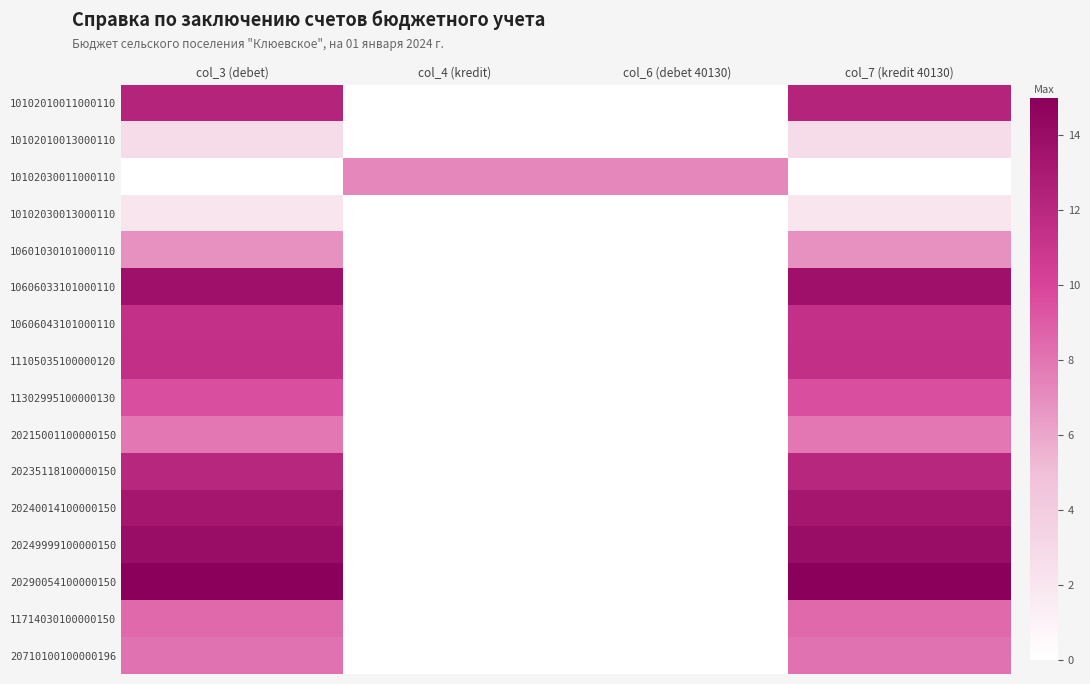

Reading left to right, extract all data points from this chart.

10102010011000110: col_3 (debet)=12.3	col_4 (kredit)=0.0	col_6 (debet 40130)=0.0	col_7 (kredit 40130)=12.3
10102010013000110: col_3 (debet)=2.8	col_4 (kredit)=0.0	col_6 (debet 40130)=0.0	col_7 (kredit 40130)=2.8
10102030011000110: col_3 (debet)=0.0	col_4 (kredit)=7.3	col_6 (debet 40130)=7.3	col_7 (kredit 40130)=0.0
10102030013000110: col_3 (debet)=2.1	col_4 (kredit)=0.0	col_6 (debet 40130)=0.0	col_7 (kredit 40130)=2.1
10601030101000110: col_3 (debet)=6.9	col_4 (kredit)=0.0	col_6 (debet 40130)=0.0	col_7 (kredit 40130)=6.9
10606033101000110: col_3 (debet)=13.7	col_4 (kredit)=0.0	col_6 (debet 40130)=0.0	col_7 (kredit 40130)=13.7
10606043101000110: col_3 (debet)=11.4	col_4 (kredit)=0.0	col_6 (debet 40130)=0.0	col_7 (kredit 40130)=11.4
11105035100000120: col_3 (debet)=11.5	col_4 (kredit)=0.0	col_6 (debet 40130)=0.0	col_7 (kredit 40130)=11.5
11302995100000130: col_3 (debet)=9.5	col_4 (kredit)=0.0	col_6 (debet 40130)=0.0	col_7 (kredit 40130)=9.5
20215001100000150: col_3 (debet)=7.9	col_4 (kredit)=0.0	col_6 (debet 40130)=0.0	col_7 (kredit 40130)=7.9
20235118100000150: col_3 (debet)=12.1	col_4 (kredit)=0.0	col_6 (debet 40130)=0.0	col_7 (kredit 40130)=12.1
20240014100000150: col_3 (debet)=13.3	col_4 (kredit)=0.0	col_6 (debet 40130)=0.0	col_7 (kredit 40130)=13.3
20249999100000150: col_3 (debet)=14.0	col_4 (kredit)=0.0	col_6 (debet 40130)=0.0	col_7 (kredit 40130)=14.0
20290054100000150: col_3 (debet)=15.0	col_4 (kredit)=0.0	col_6 (debet 40130)=0.0	col_7 (kredit 40130)=15.0
11714030100000150: col_3 (debet)=8.4	col_4 (kredit)=0.0	col_6 (debet 40130)=0.0	col_7 (kredit 40130)=8.4
20710100100000196: col_3 (debet)=8.1	col_4 (kredit)=0.0	col_6 (debet 40130)=0.0	col_7 (kredit 40130)=8.1